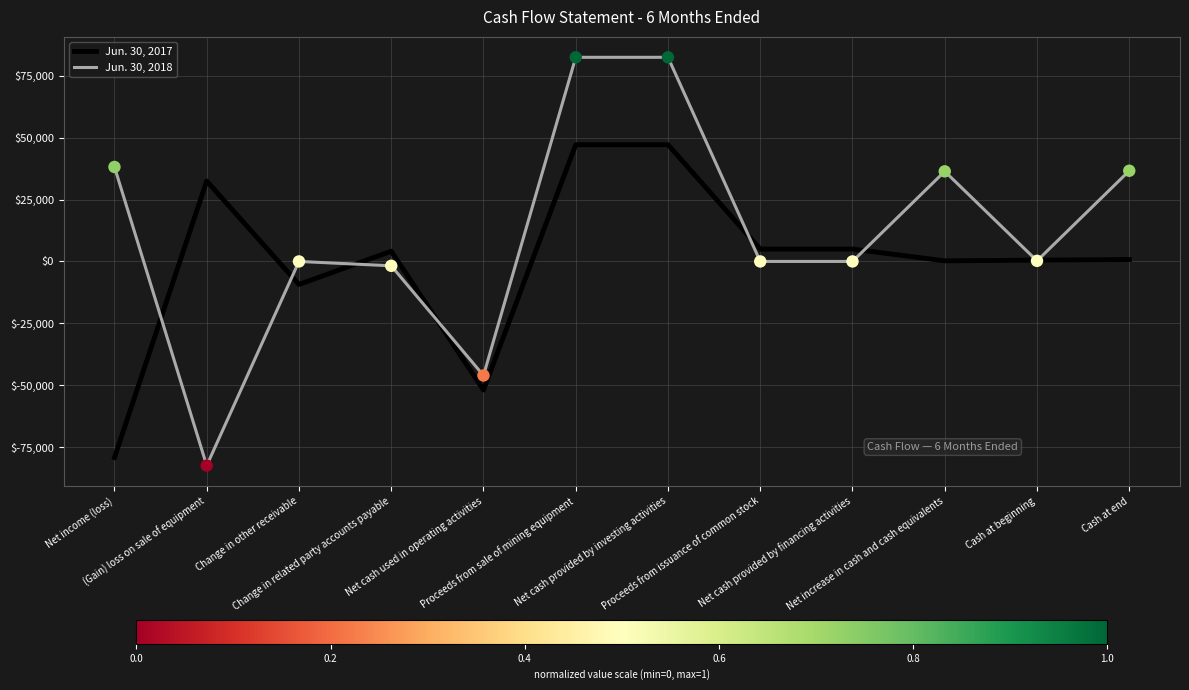

At how many categories does at least one series exceed 46546?

2